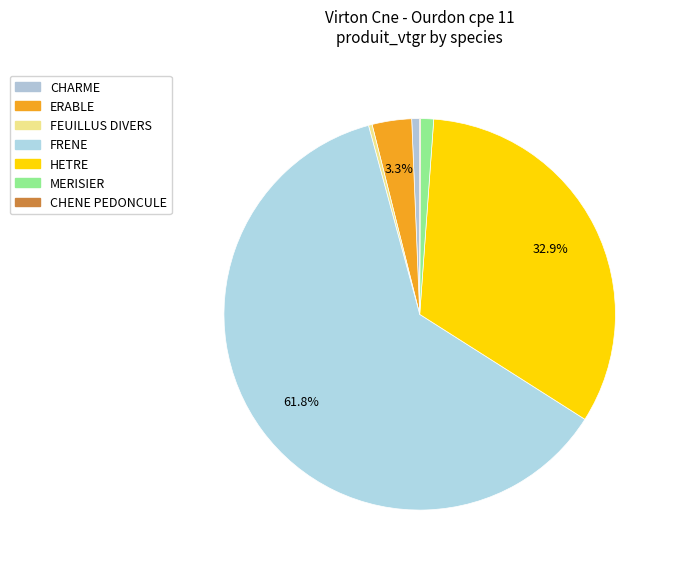

Which has a higher value, HETRE or ERABLE?

HETRE